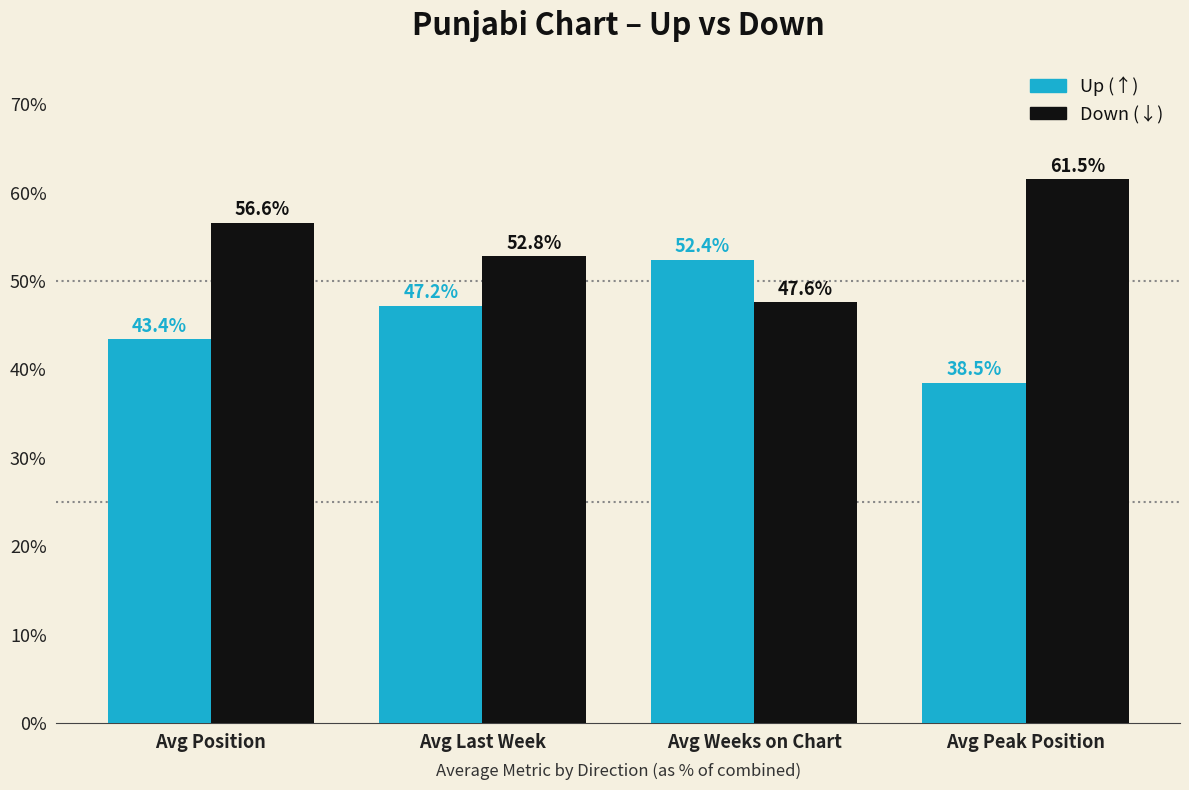

What is the label of the 1st bar from the right?

Avg Peak Position